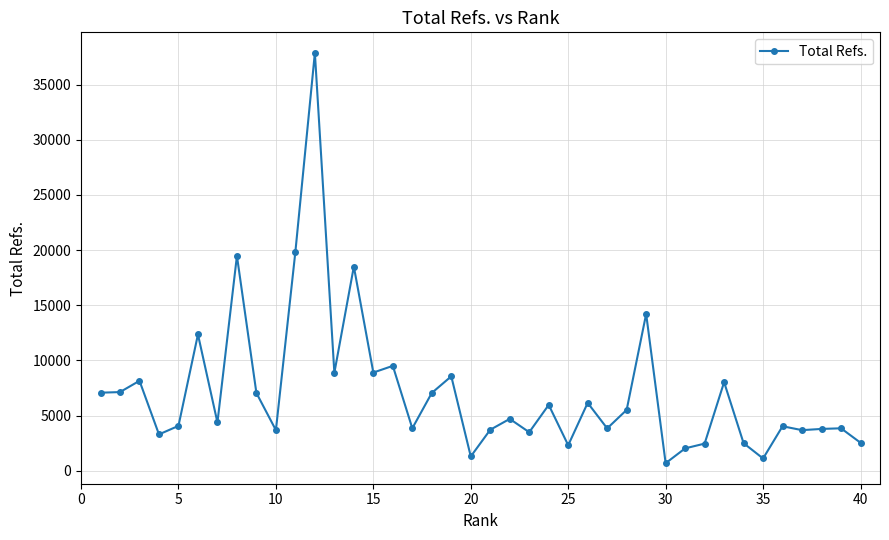

How many lines are shown in the chart?

1